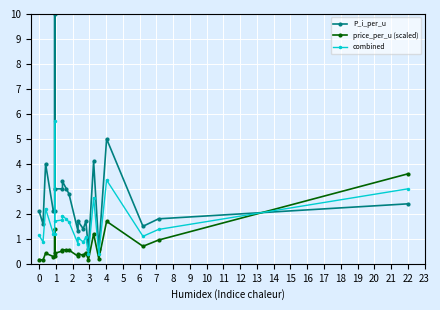

Is the value of price_per_u (scaled) at 22 greater than the value of combined at 22?

Yes